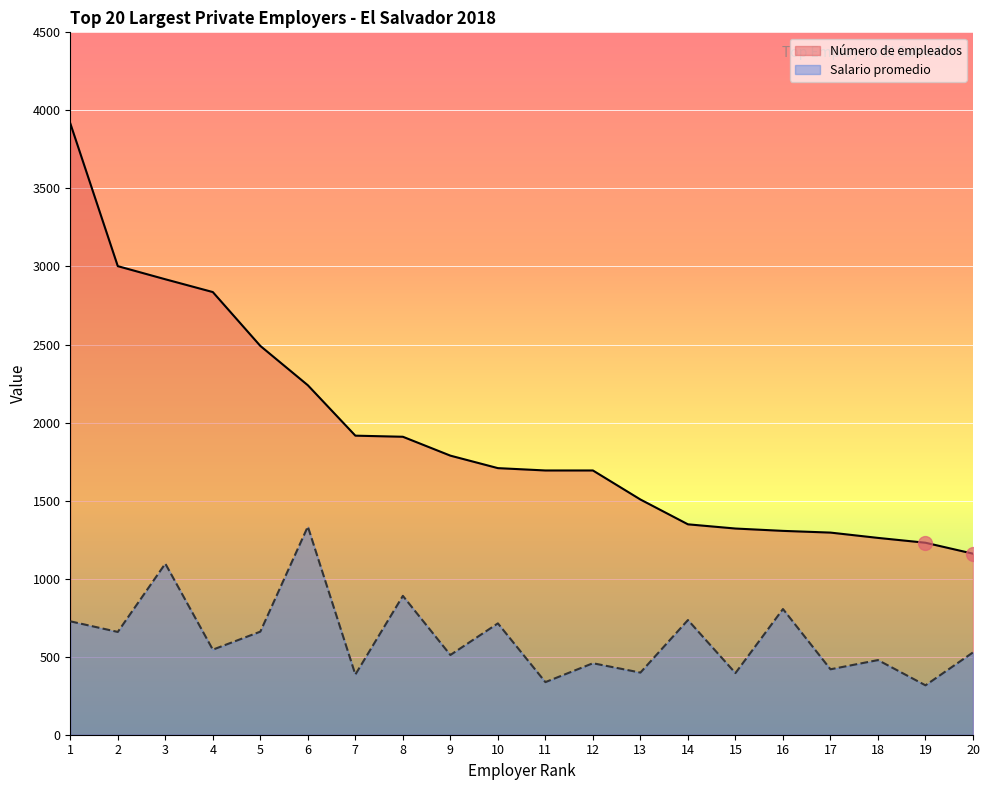

Rank the series at 16 from lowest to highest value.

Salario promedio, Número de empleados